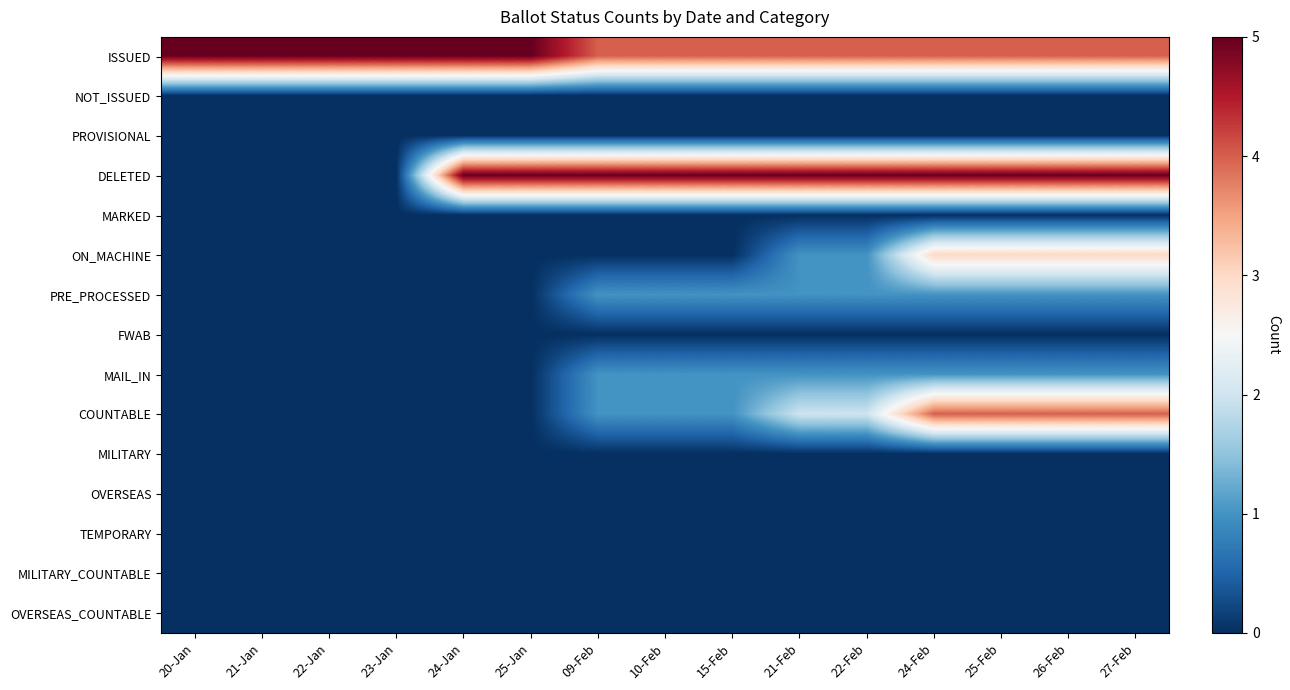

How many data points does each series have?

15